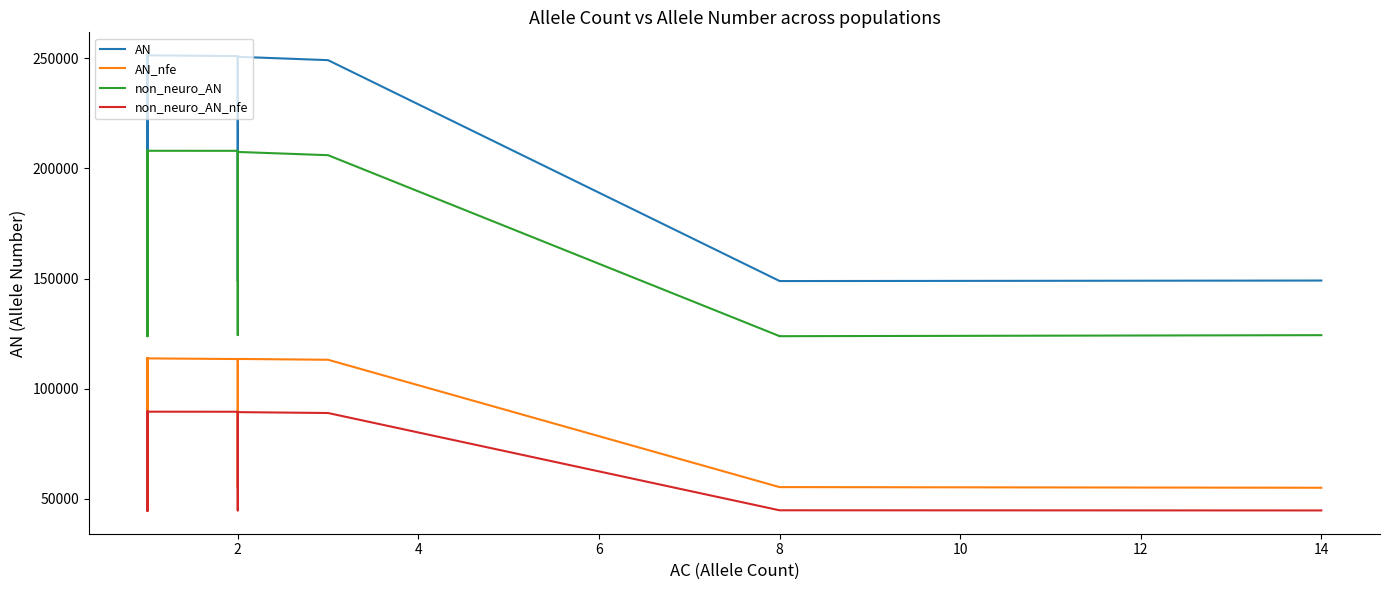

At how many categories does at least one series exceed 176455?

29